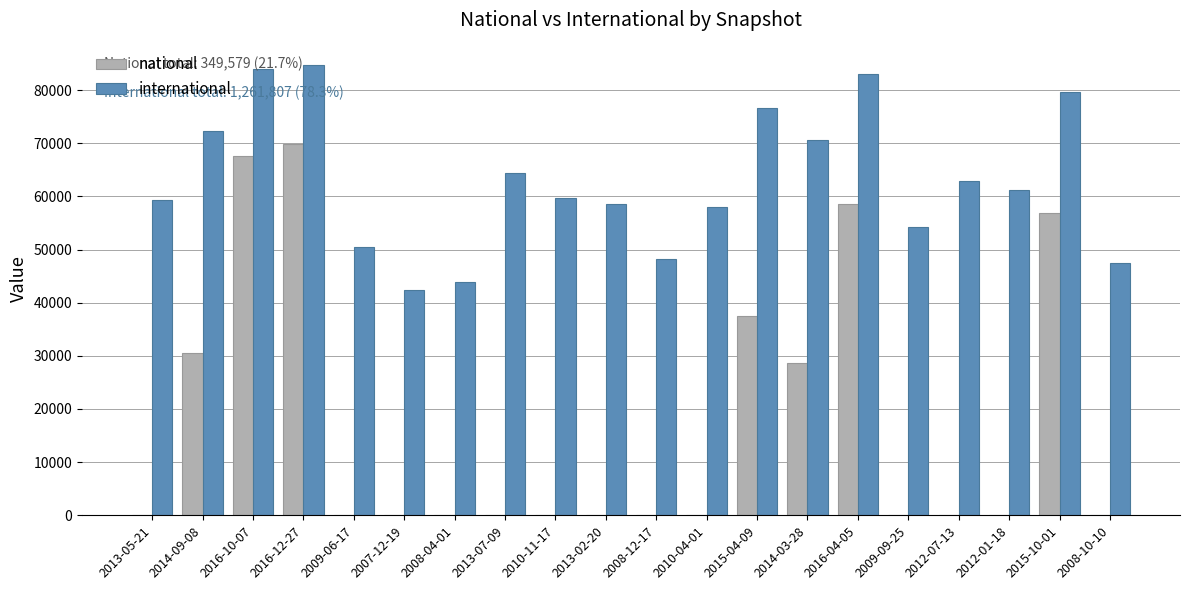

What is the sum of all international values?

1261807